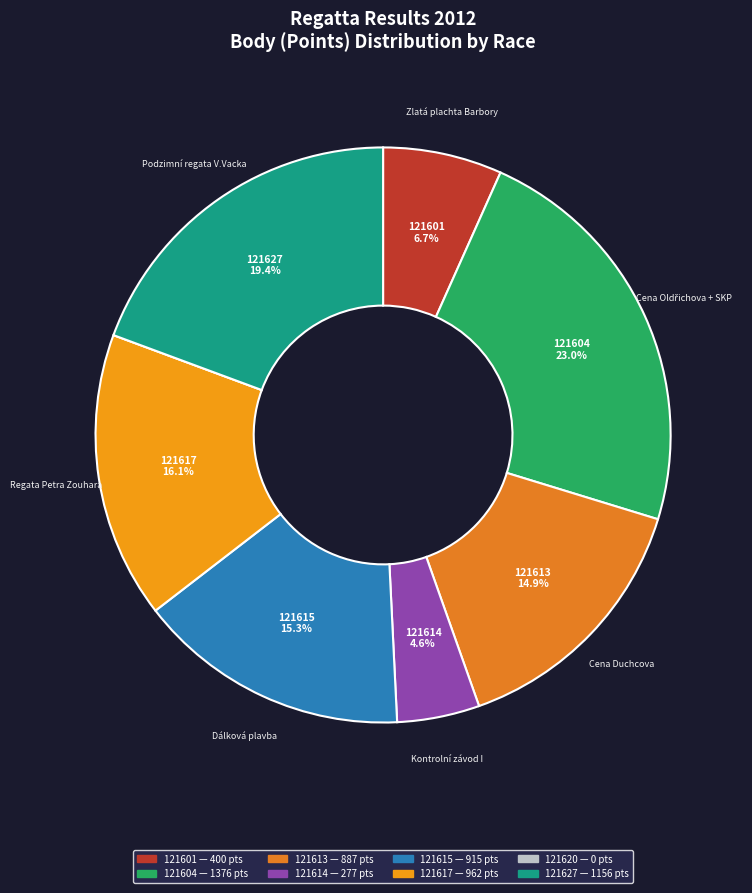

Rank the categories by value from lowest to highest.

121620, 121614, 121601, 121613, 121615, 121617, 121627, 121604